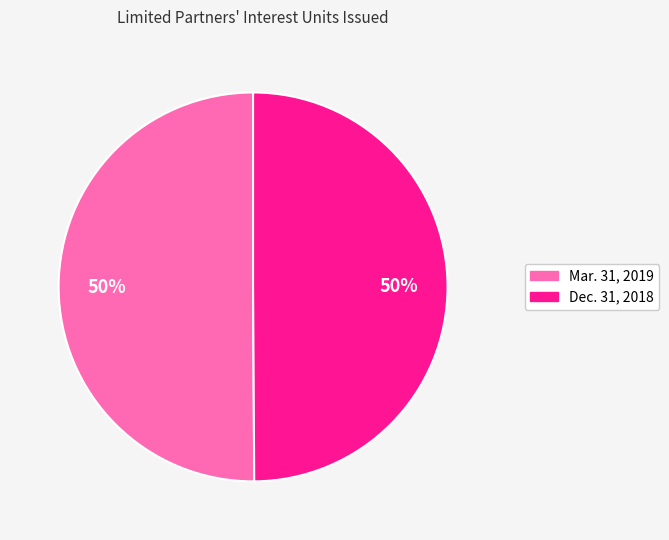

To the nearest percent, what is the average slice percentage?

50%